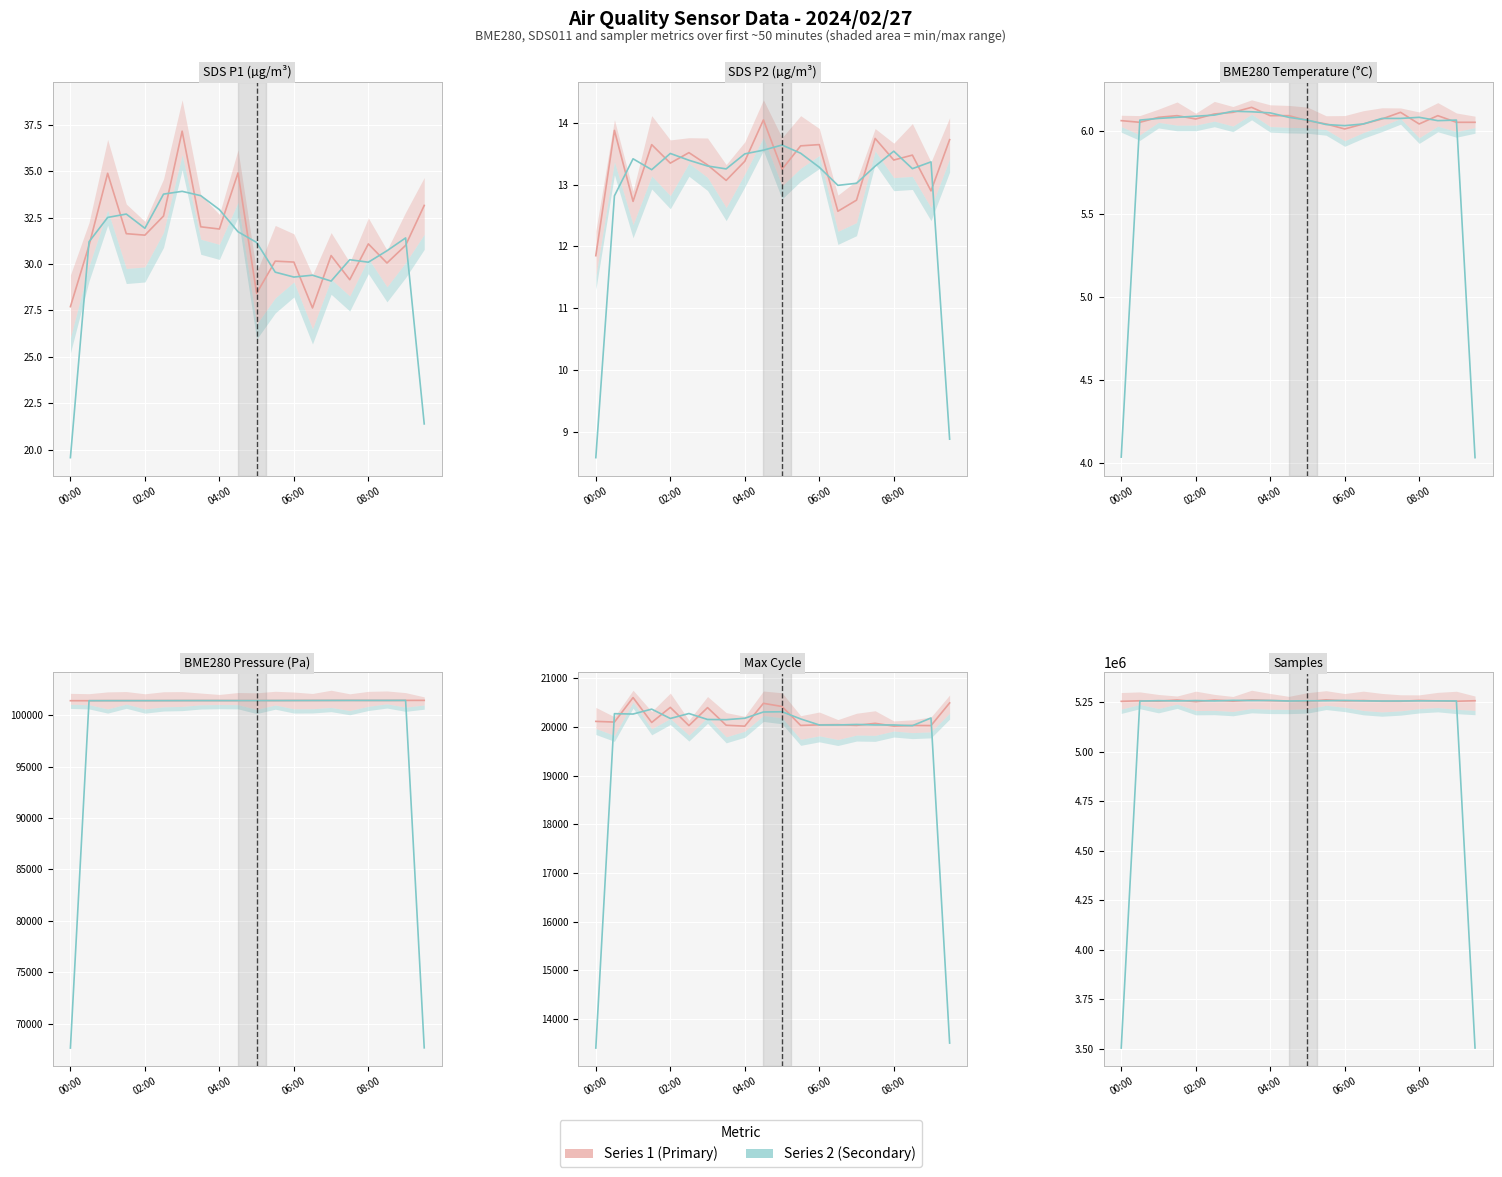

What is the value of the Series 1 (P1/Primary) point at the 1st from the left?

5254311.0